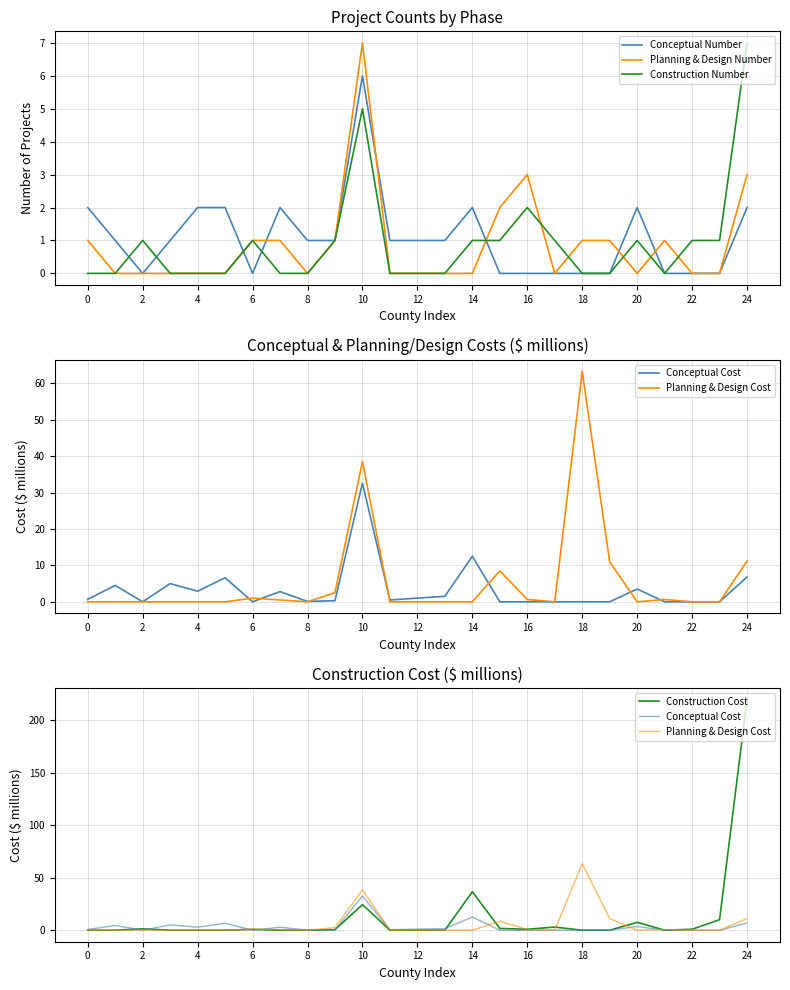

What is the maximum value for Conceptual Number?

6